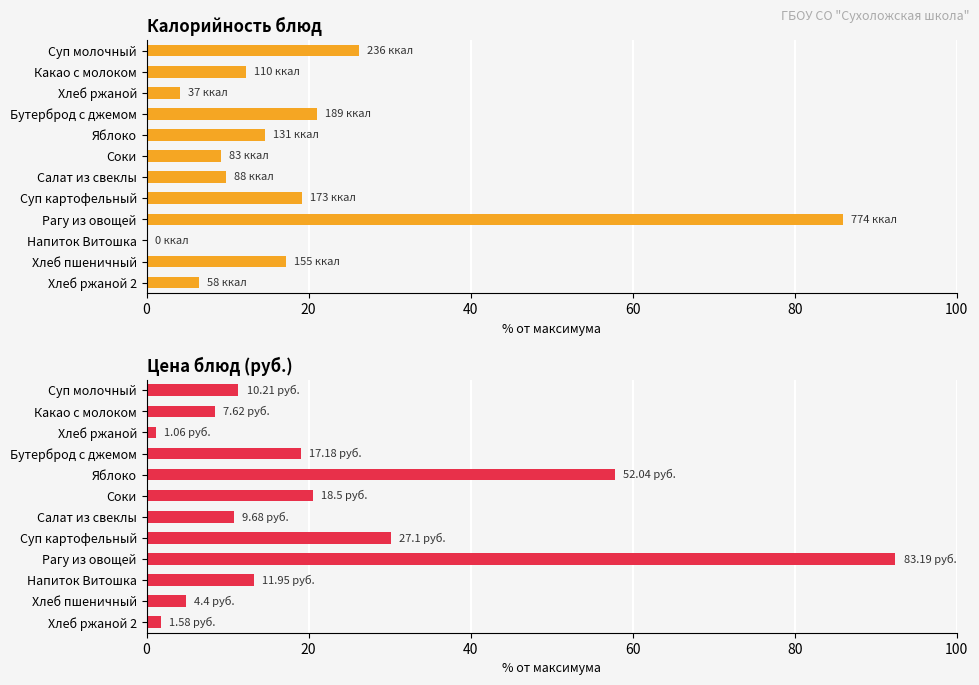

What is the difference between the second highest and minimum values in the Калорийность (ккал) series?

26.2